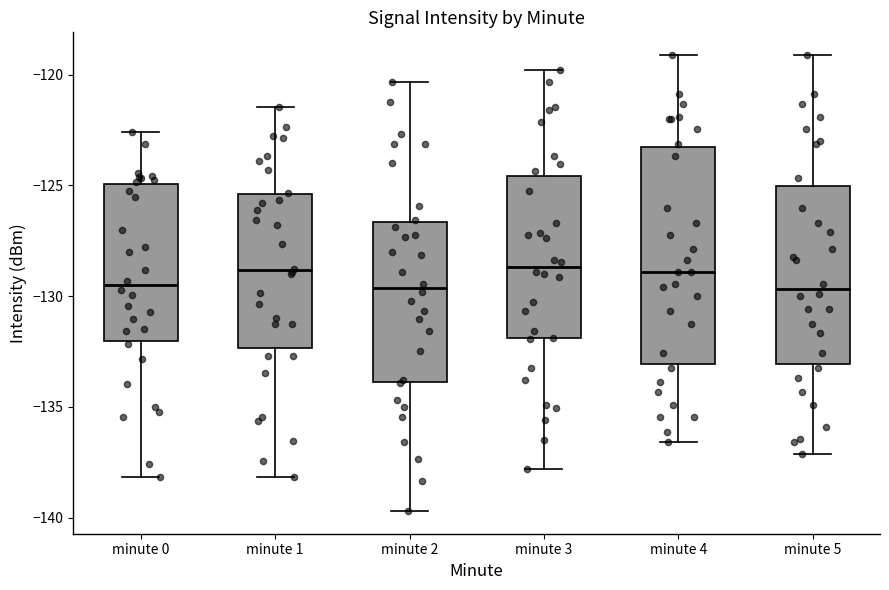

Which box is the tallest, from its lower edge to its upper edge?

minute 4